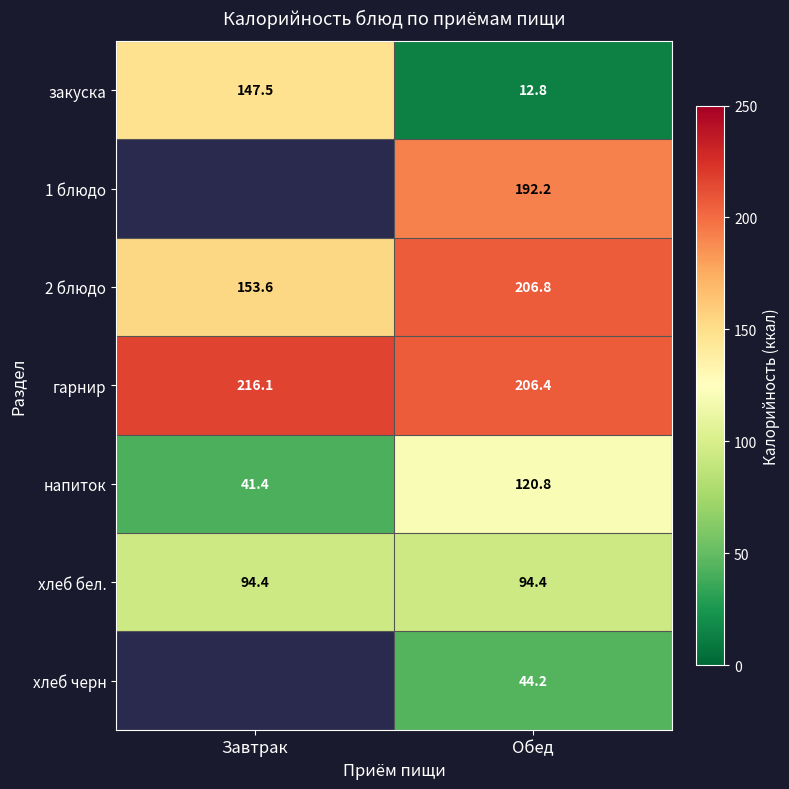

At which label does напиток first exceed 120?

Обед